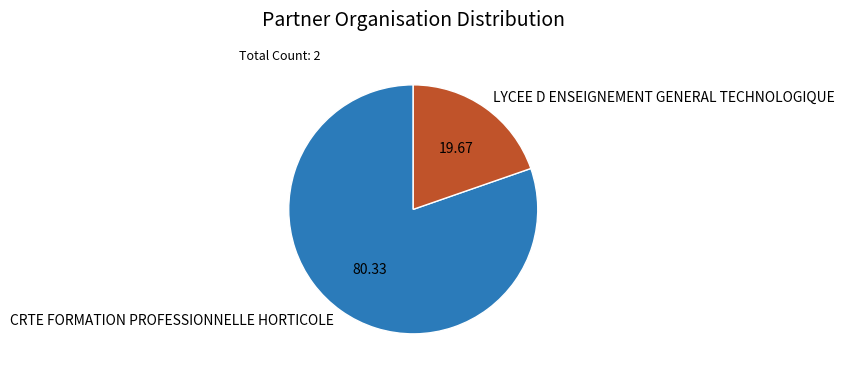

Is there a majority slice in this chart?

Yes